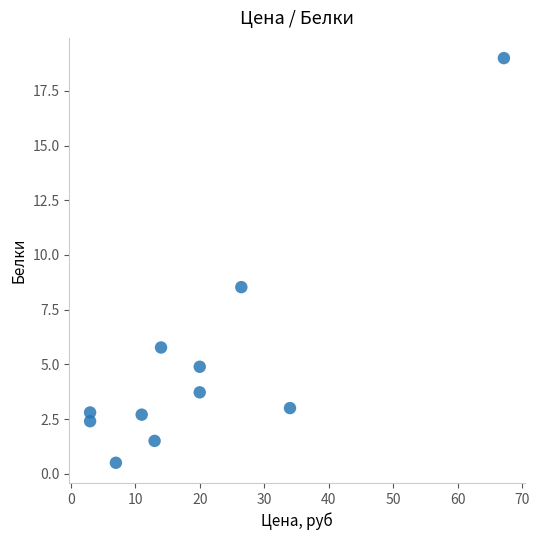

What Y value in the scatter plot is closest to 9?

8.5